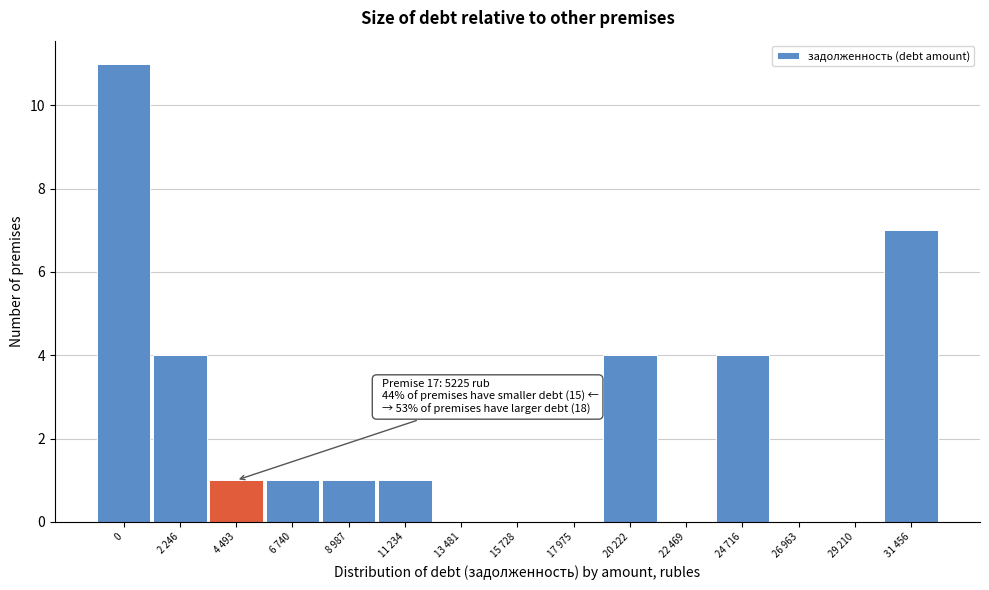

Reading left to right, extract all data points from this chart.

0=11	2 246=4	4 493=1	6 740=1	8 987=1	11 234=1	13 481=0	15 728=0	17 975=0	20 222=4	22 469=0	24 716=4	26 963=0	29 210=0	31 456=7